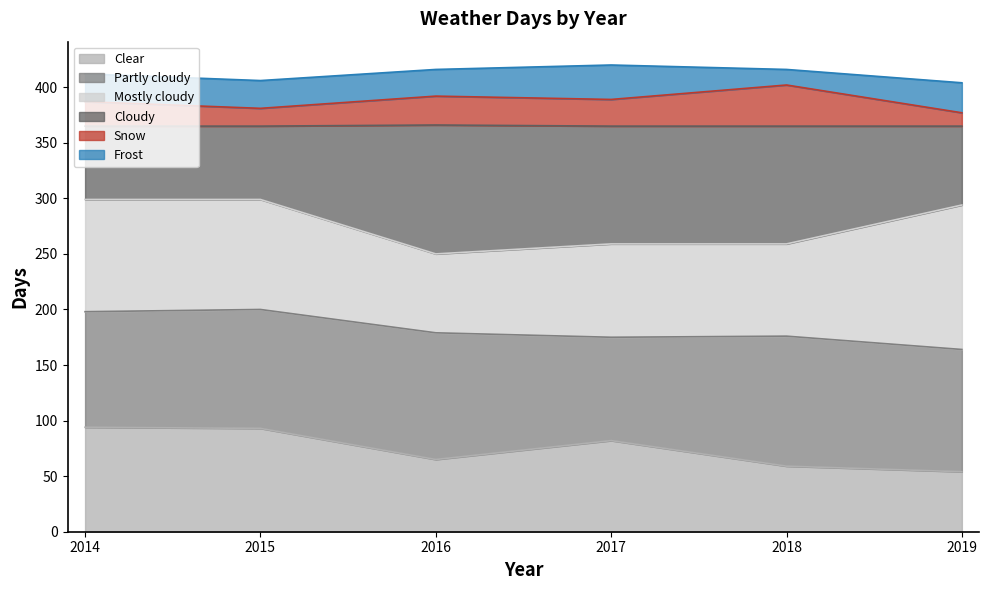

What is the minimum value shown in the chart?

54